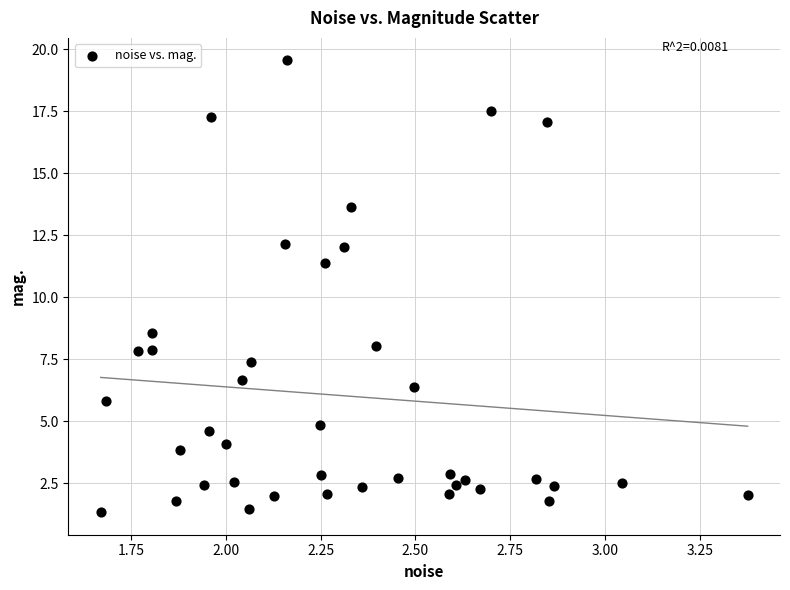

What is the range of X values (max minus min)?

1.7